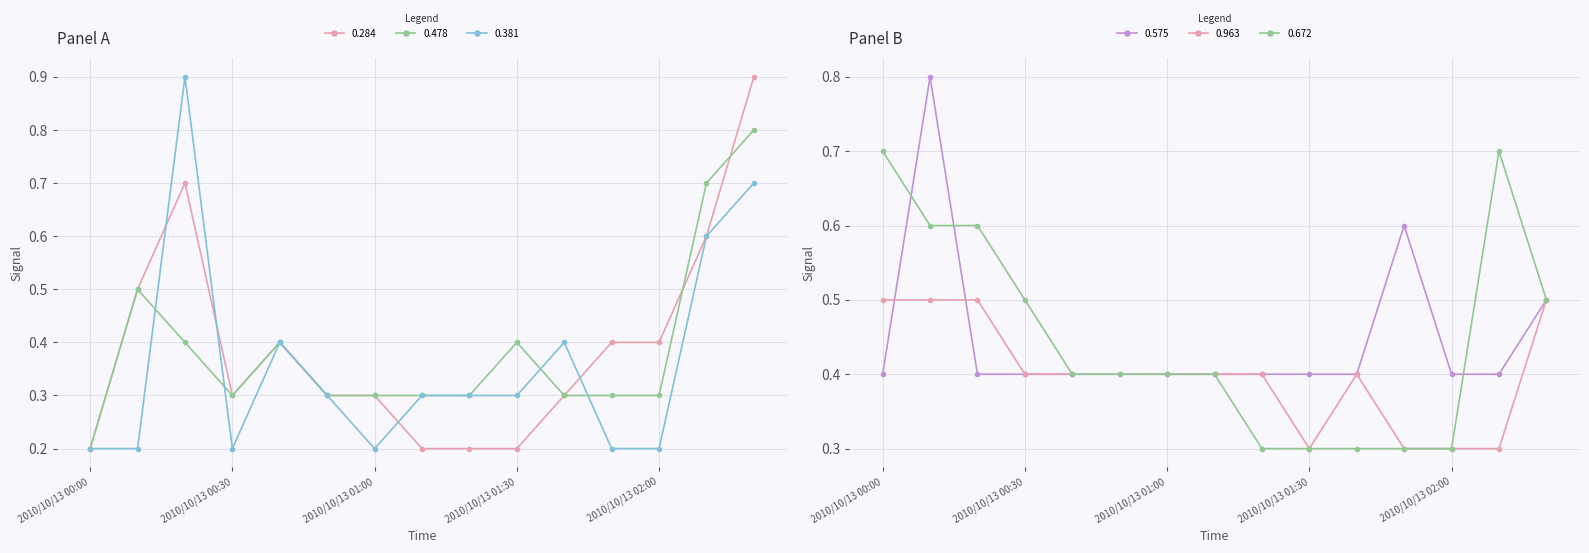

True or false: 0.575 has more than 1 interior local peaks.

True